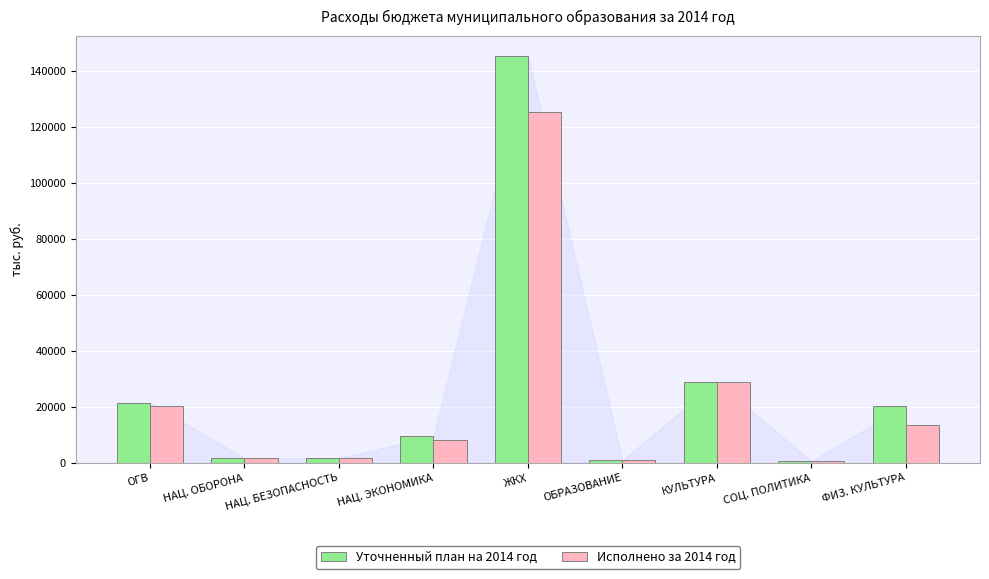

Which series has the largest range (max minus min)?

Уточненный план на 2014 год